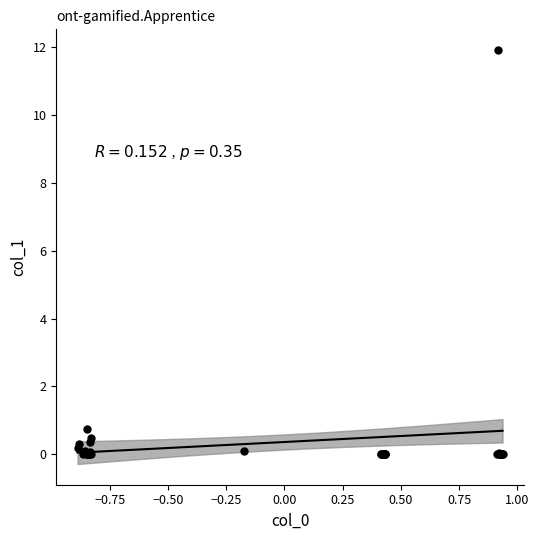

What Y value in the scatter plot is closest to 5?

0.7